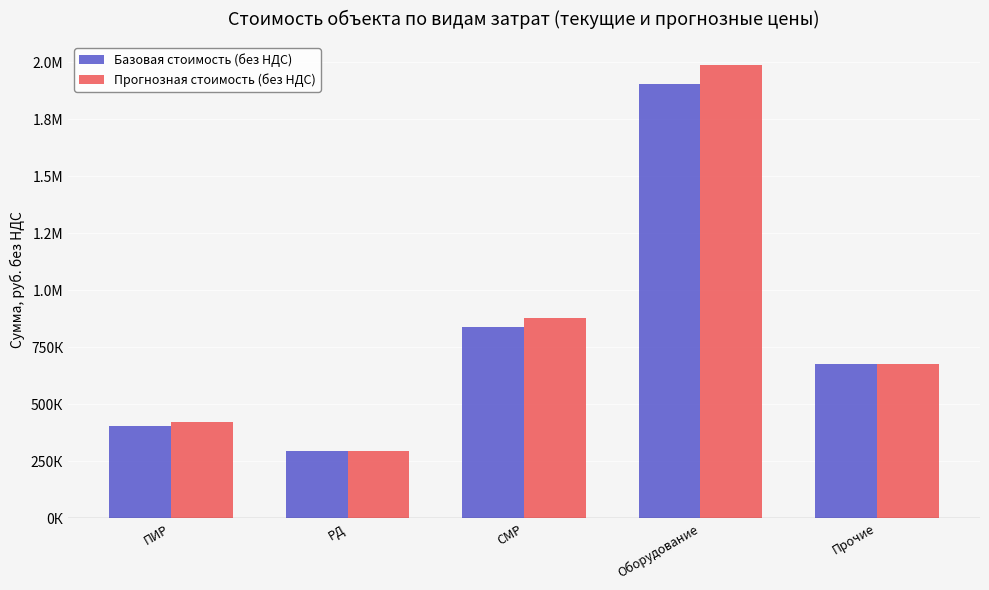

What are all the series names shown in the legend?

Базовая стоимость (без НДС), Прогнозная стоимость (без НДС)